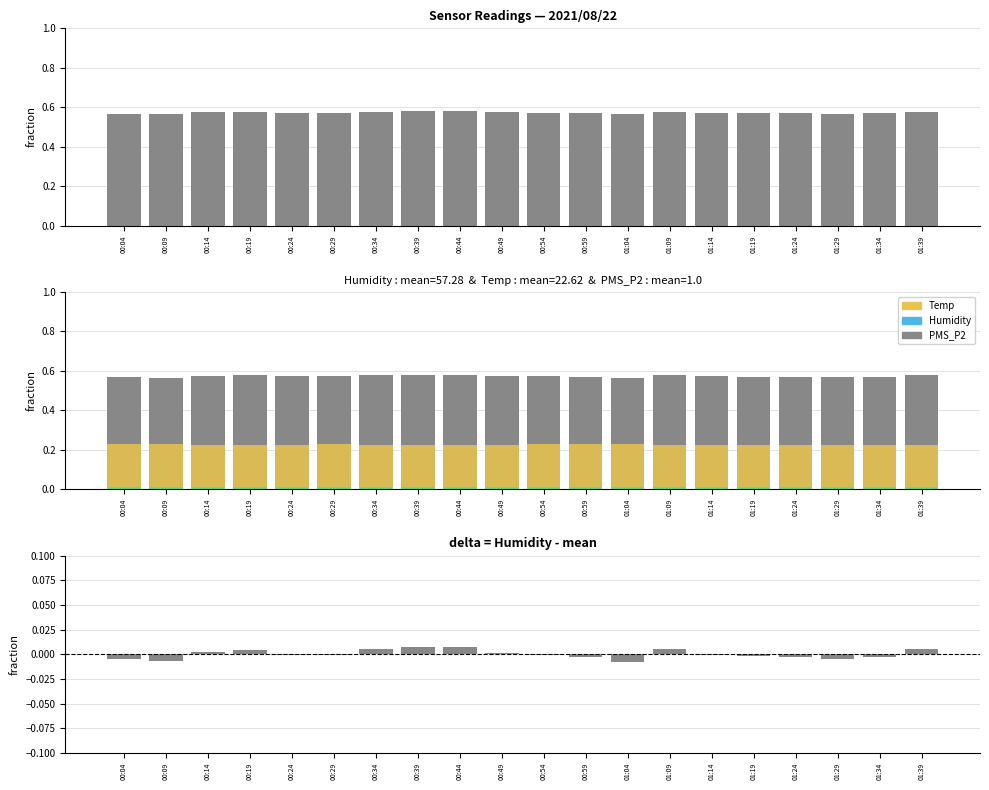

Which series has the largest range (max minus min)?

Humidity